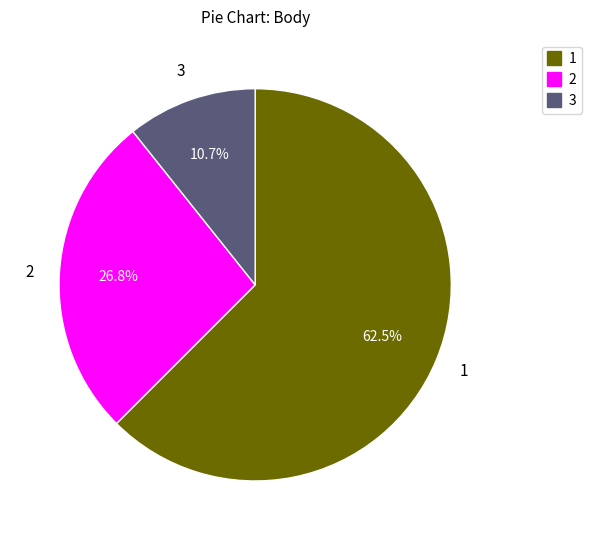

Is there a majority slice in this chart?

Yes